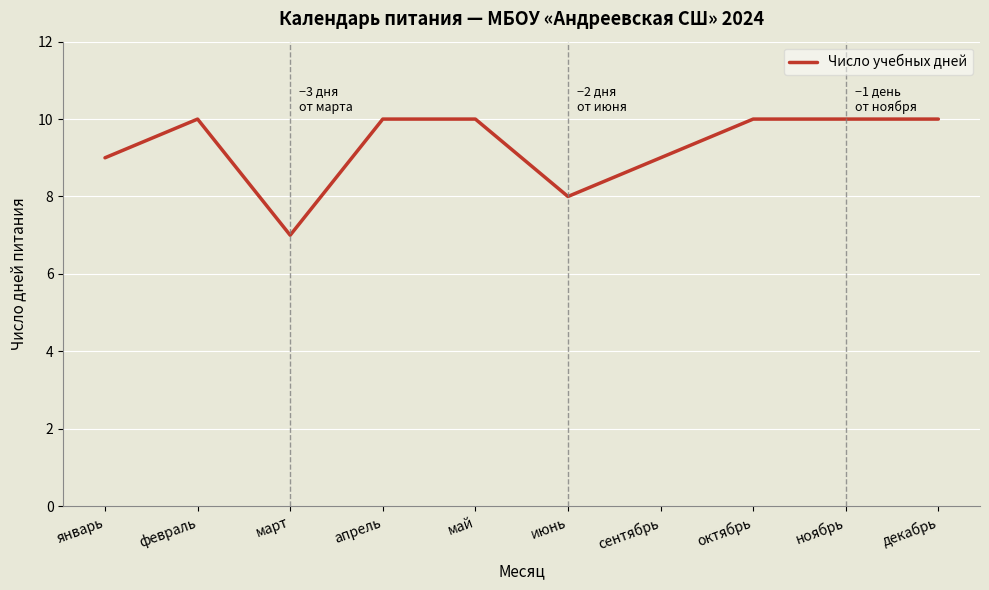

What is the difference between the values at январь and ноябрь?

1